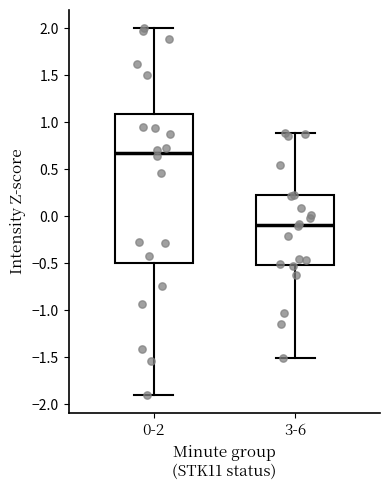

Which box is the tallest, from its lower edge to its upper edge?

0-2